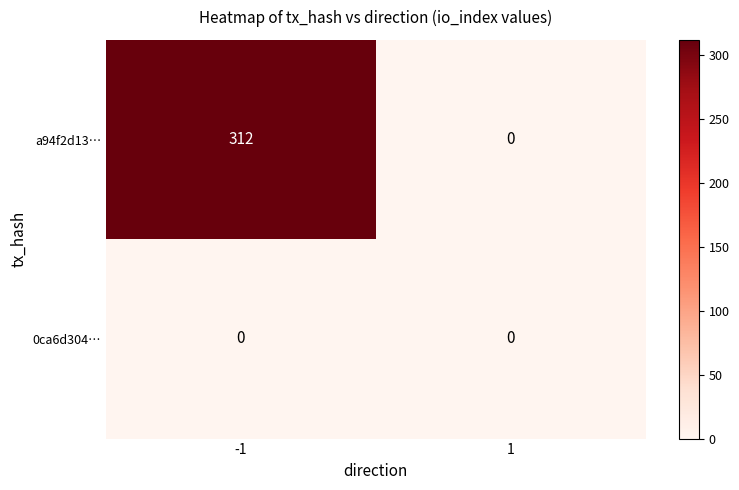

At which category is the sum across all series the highest?

-1